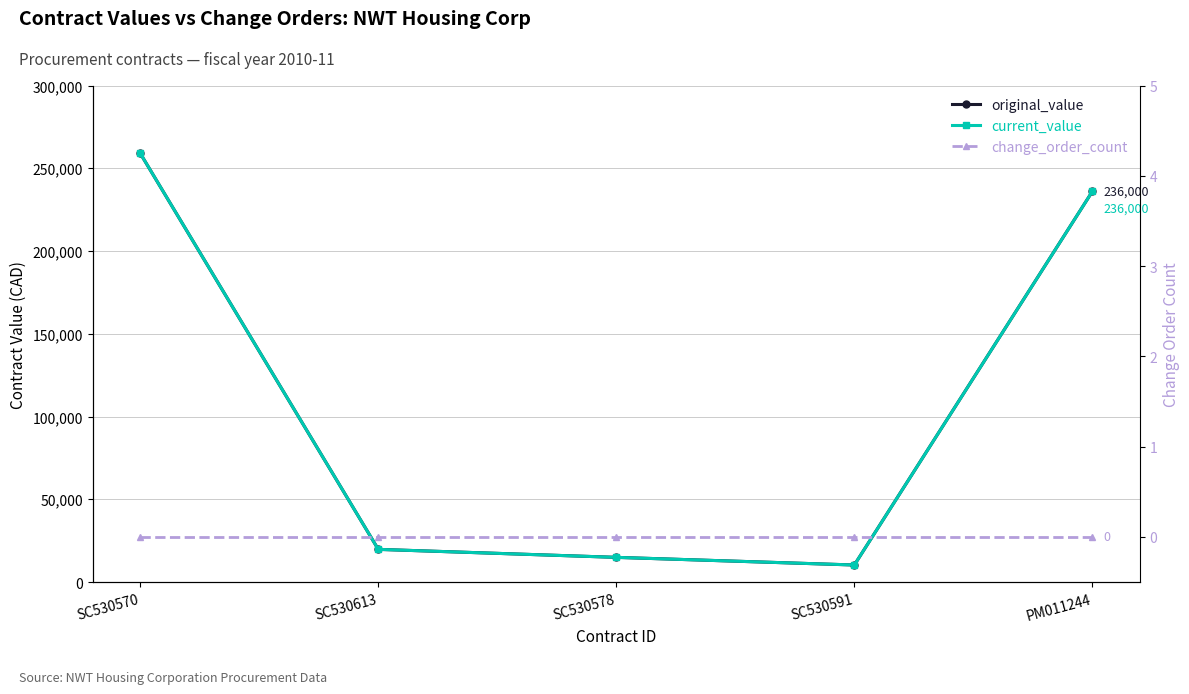

What is the sum of all original_value values?

539971.9